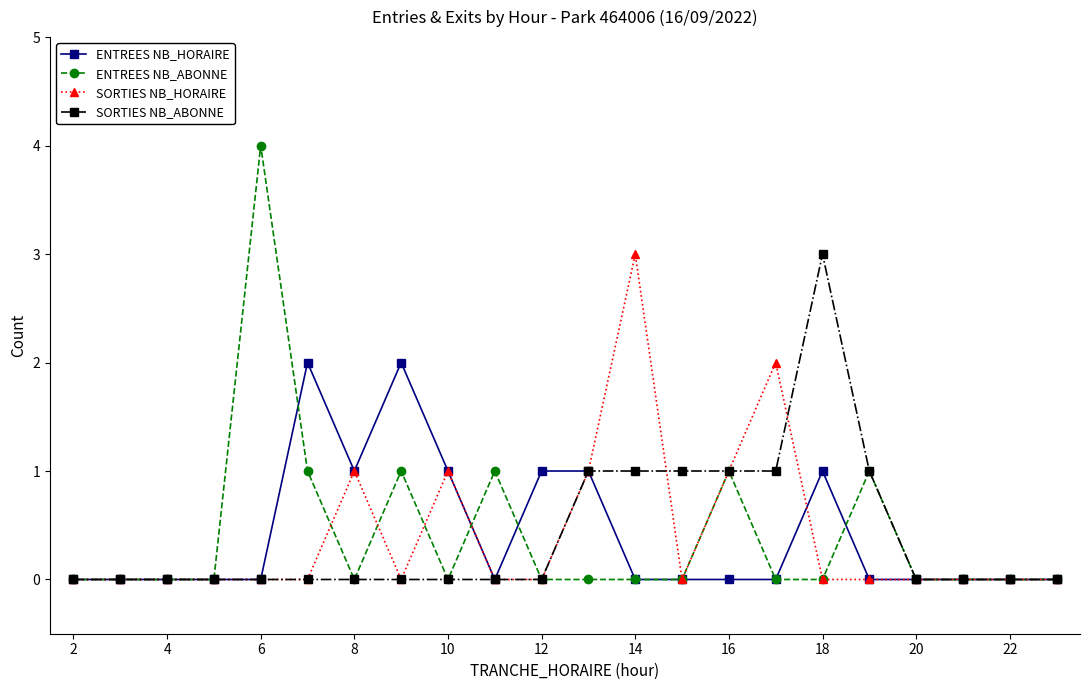

True or false: ENTREES NB_HORAIRE has more than 0 interior local peaks.

True